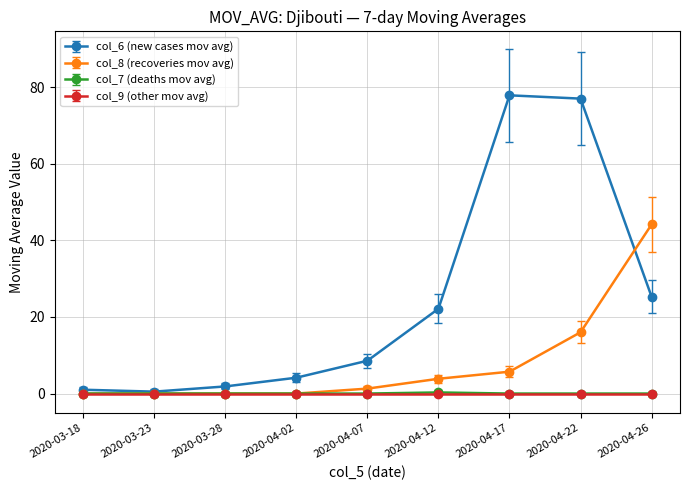

What is the sum of all col_6 (new cases mov avg) values?

218.4